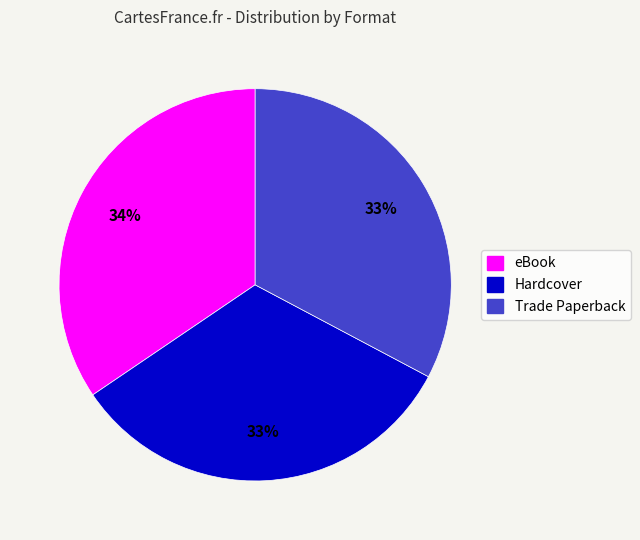

What is the largest slice in the pie chart?

eBook